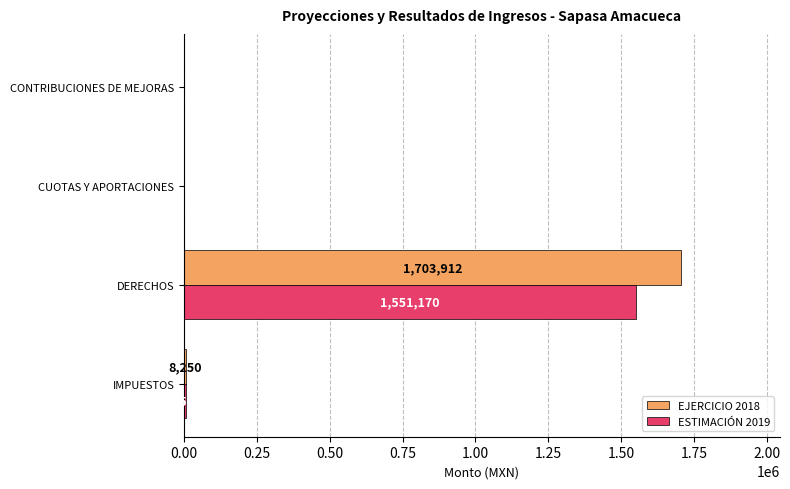

What are all the series names shown in the legend?

EJERCICIO 2018, ESTIMACIÓN 2019